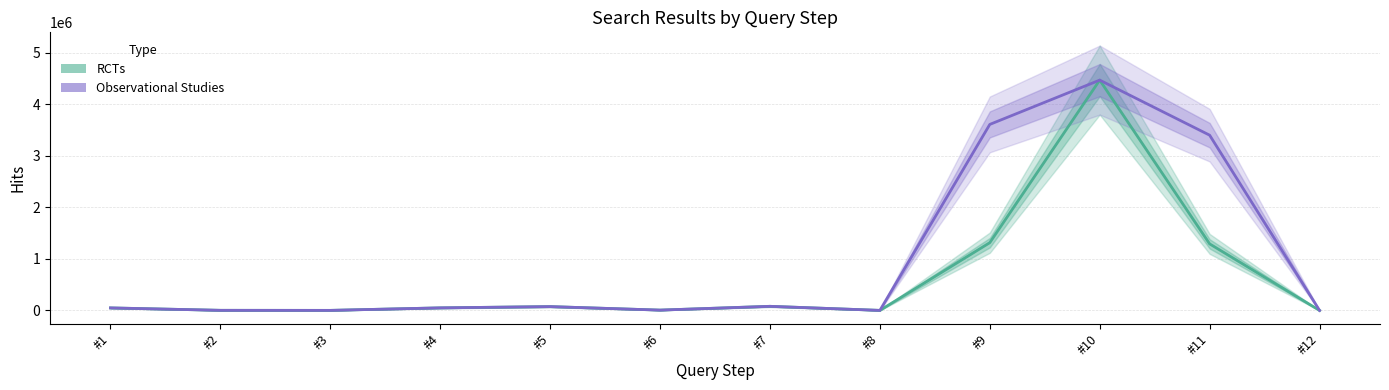

At which label is Observational Studies closest to 2236693?

#11